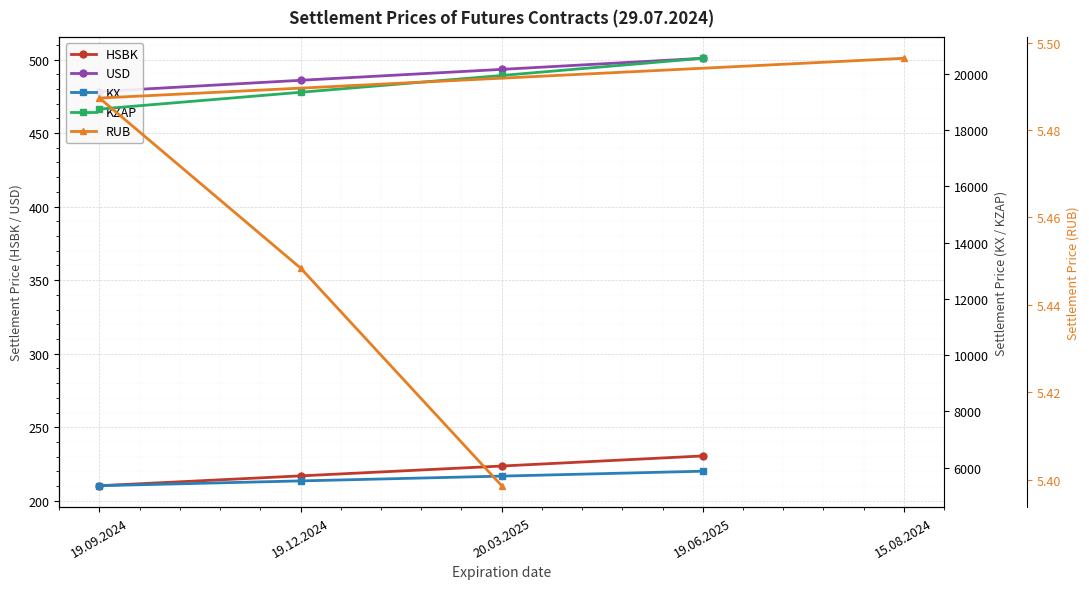

Is it true that HSBK equals 52.8 at 19.09.2024?

False